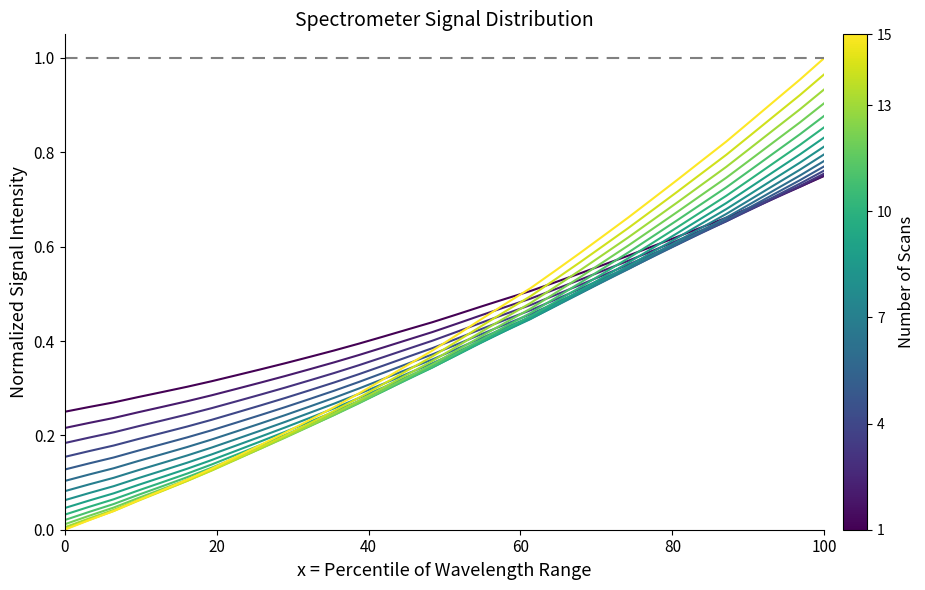

Is this an area chart (filled region under the line)?

No